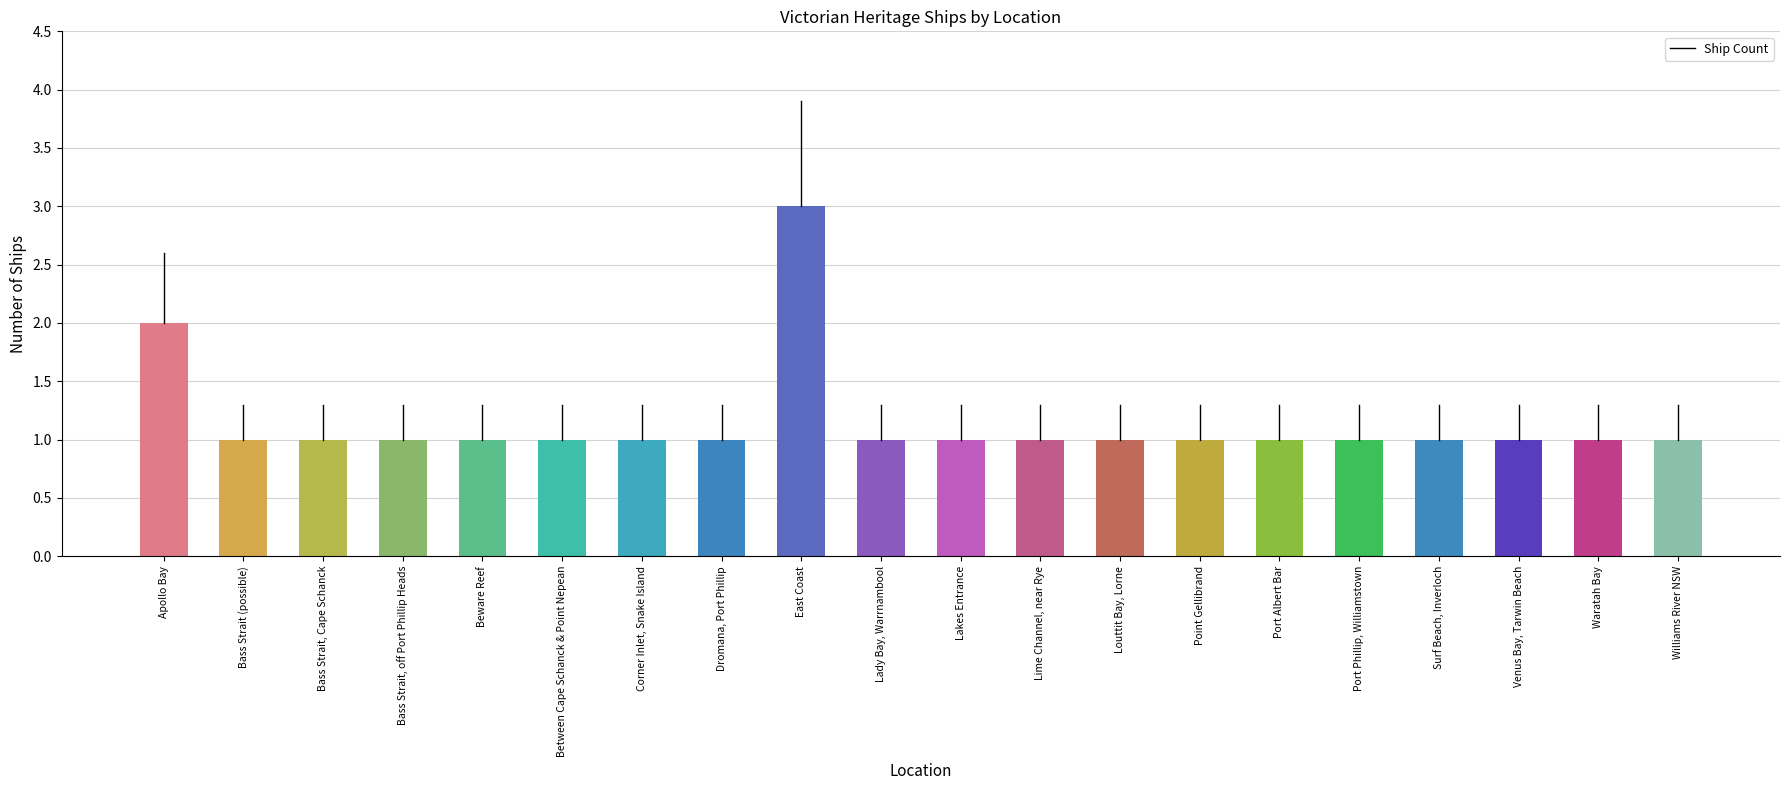

What is the value of the 10th bar from the left?

1